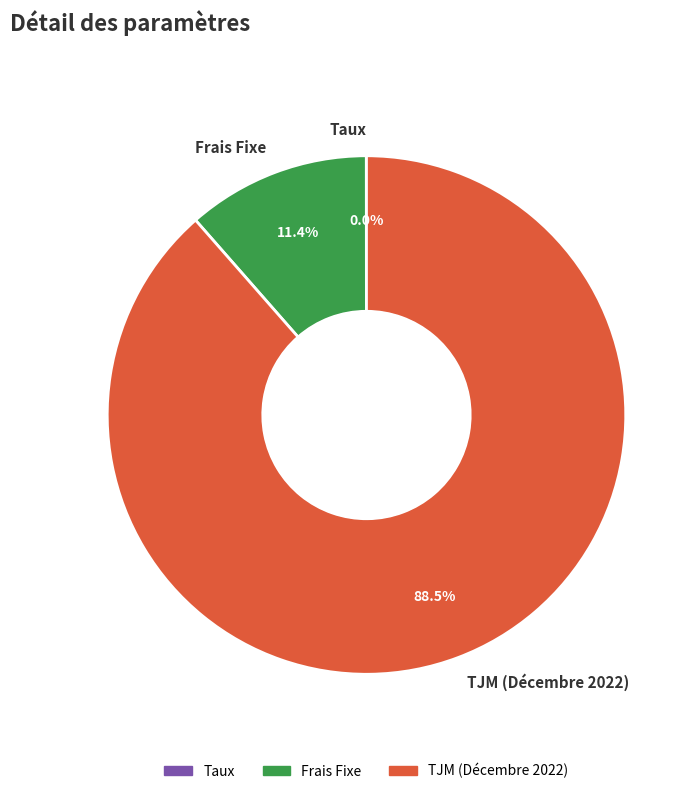

Which slice is the largest?

TJM (Décembre 2022)